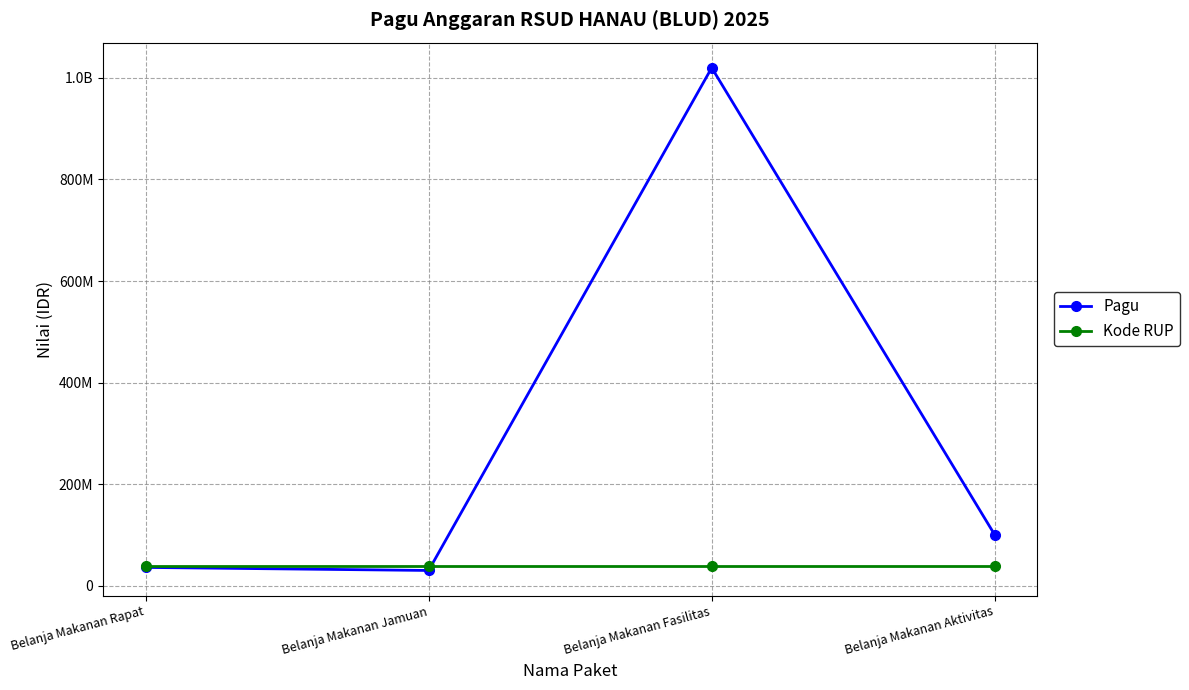

What are all the series names shown in the legend?

Pagu, Kode RUP